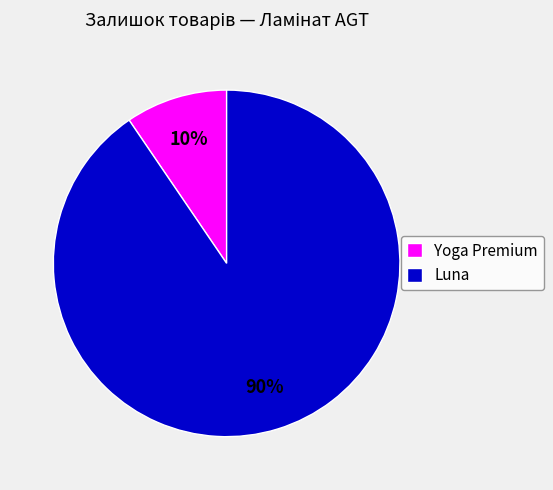

The Luna slice represents 85% of the pie. True or false?

False